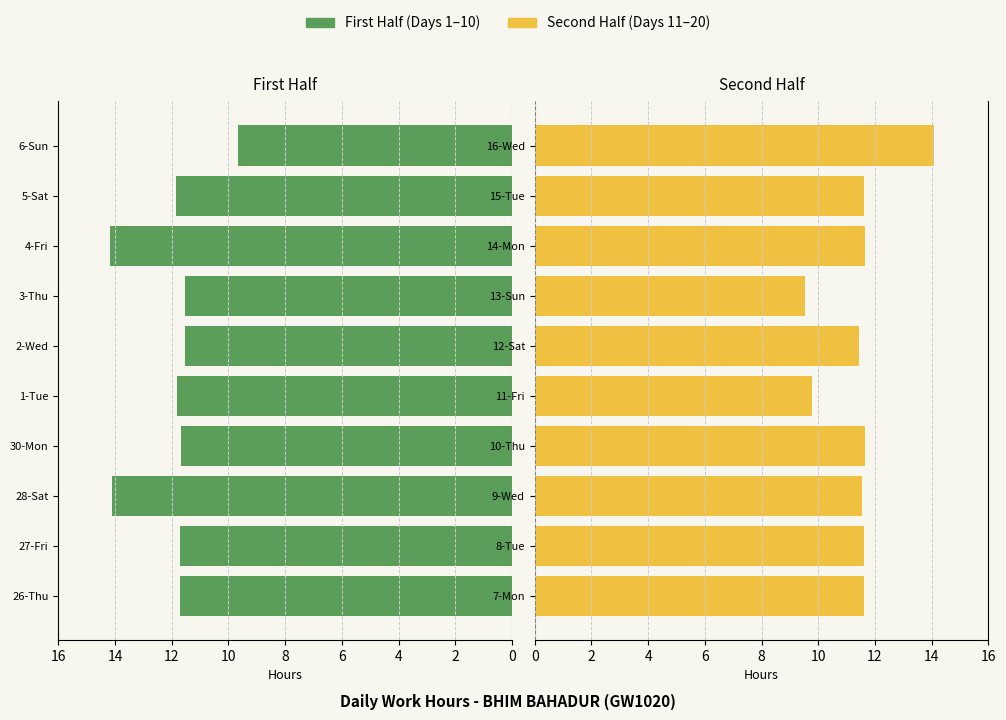

The value of Second Half at 16-Wed is 23.4. True or false?

False